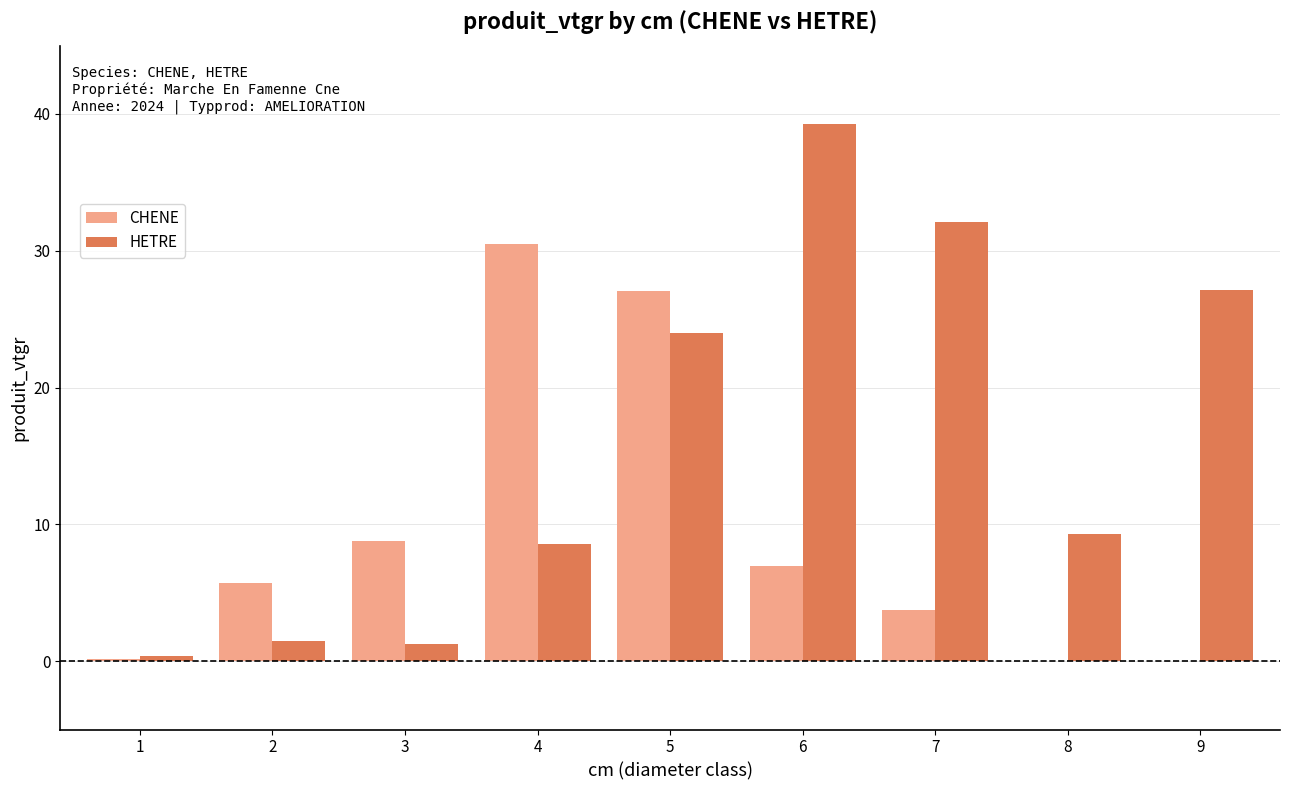

Which series has the largest total across all categories?

HETRE